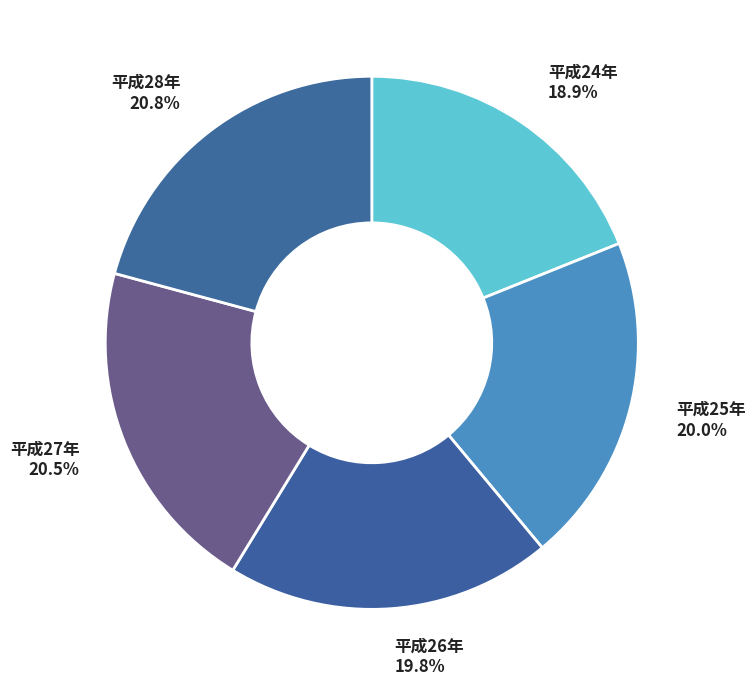

How many segments does this pie chart have?

5